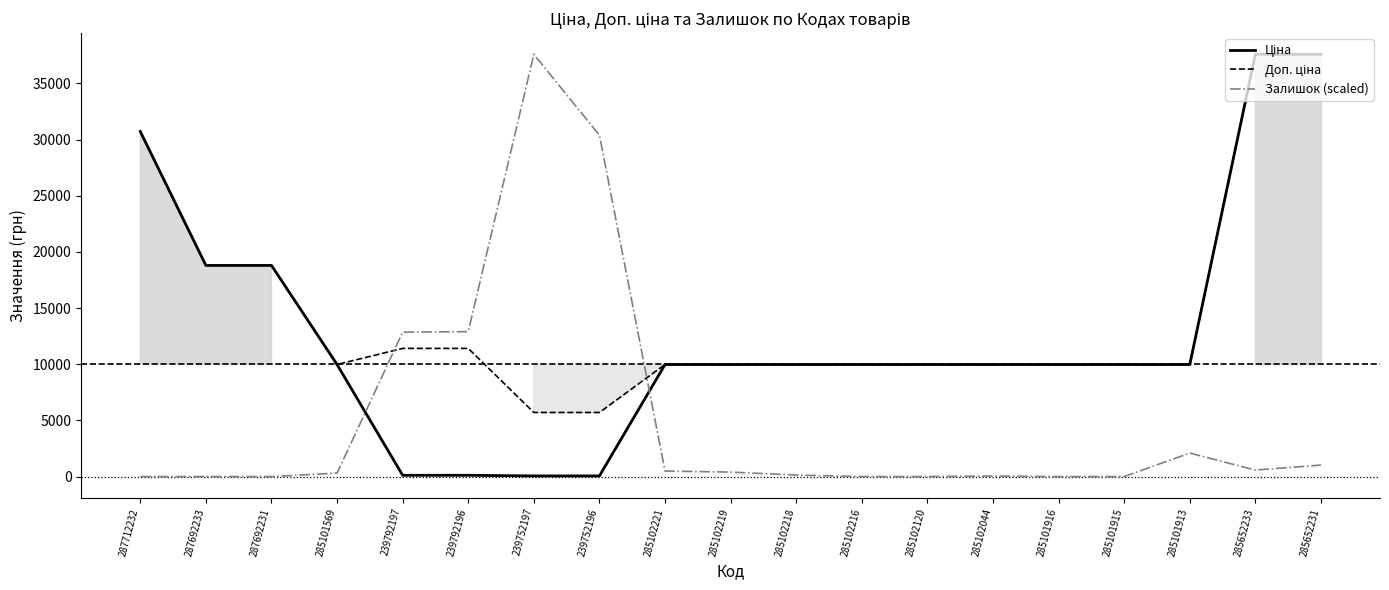

What is the difference between the highest and lowest values at 287692233?

18796.8